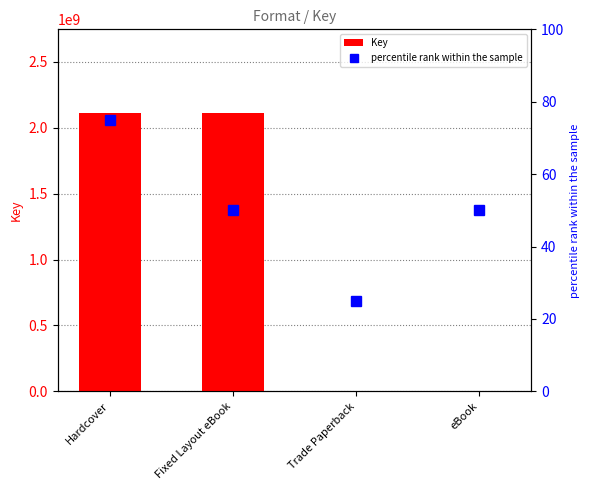

What is the sum of the Key values at Fixed Layout eBook and eBook?

2114734312